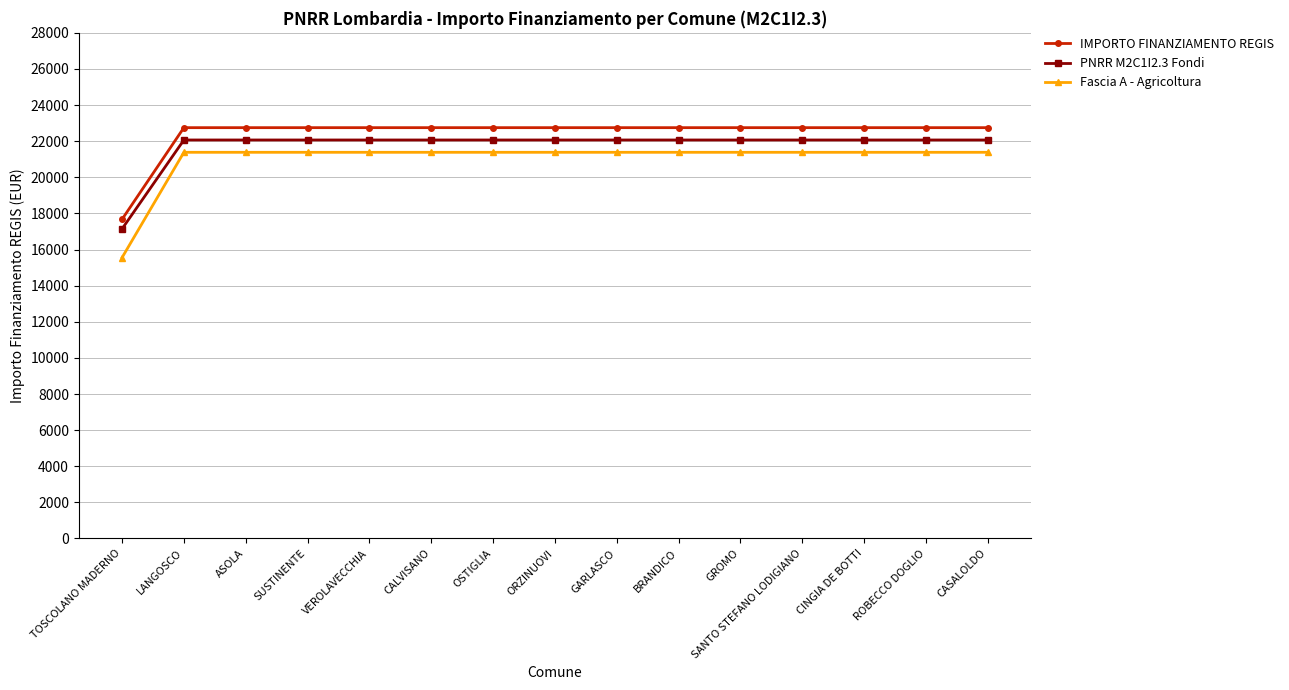

True or false: Fascia A - Agricoltura and PNRR M2C1I2.3 Fondi intersect in this chart.

False